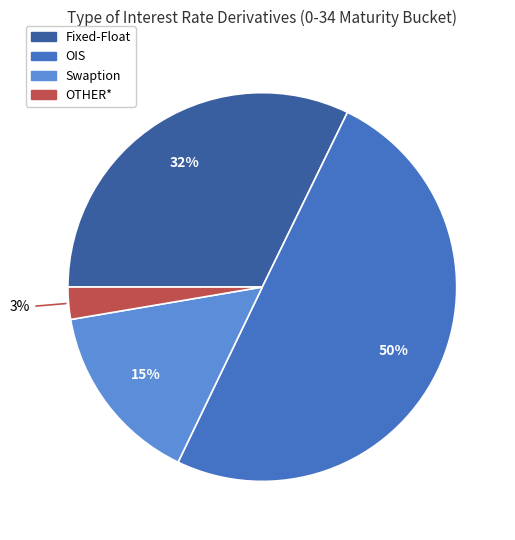

How many segments does this pie chart have?

4